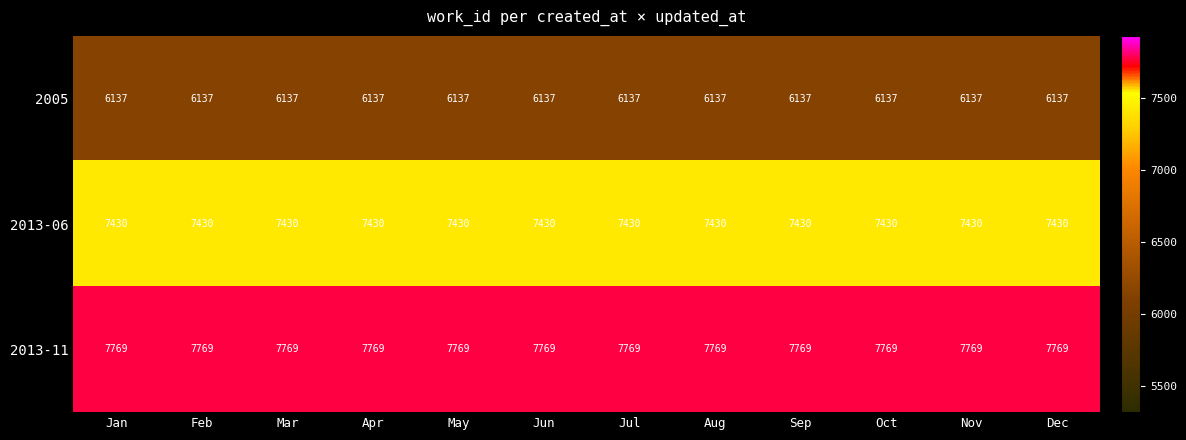

What is the approximate value of 2013-06 at Apr?

7430